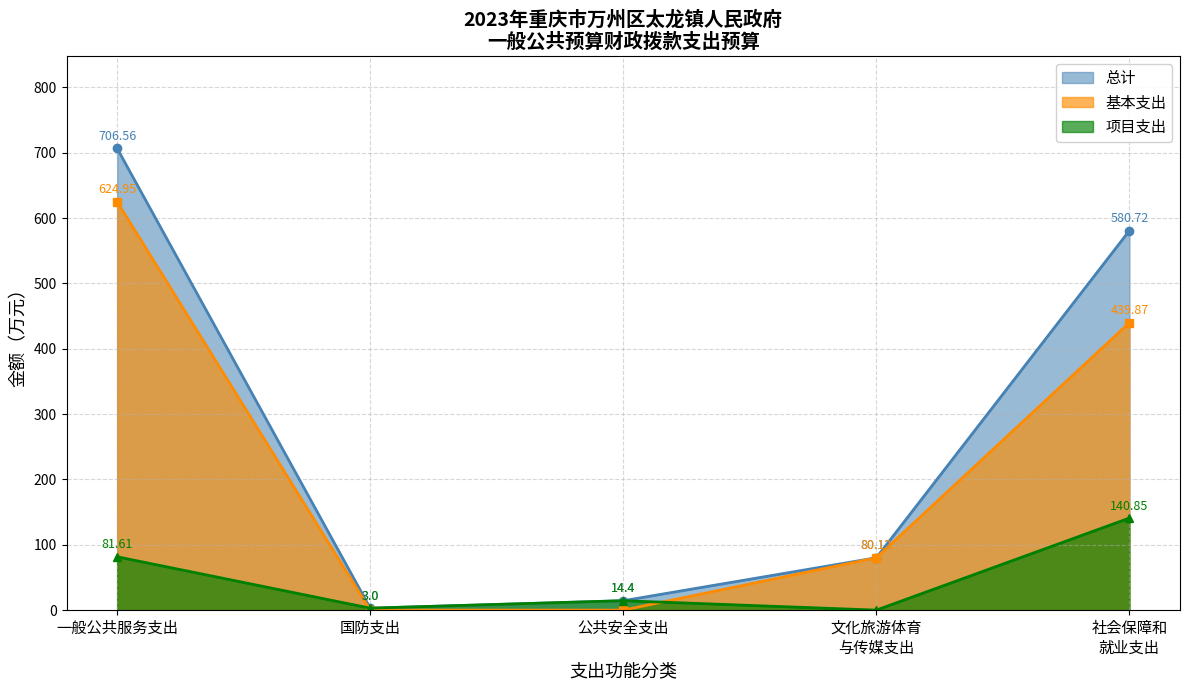

What is the difference between the second highest and minimum values in the 项目支出 series?

81.6